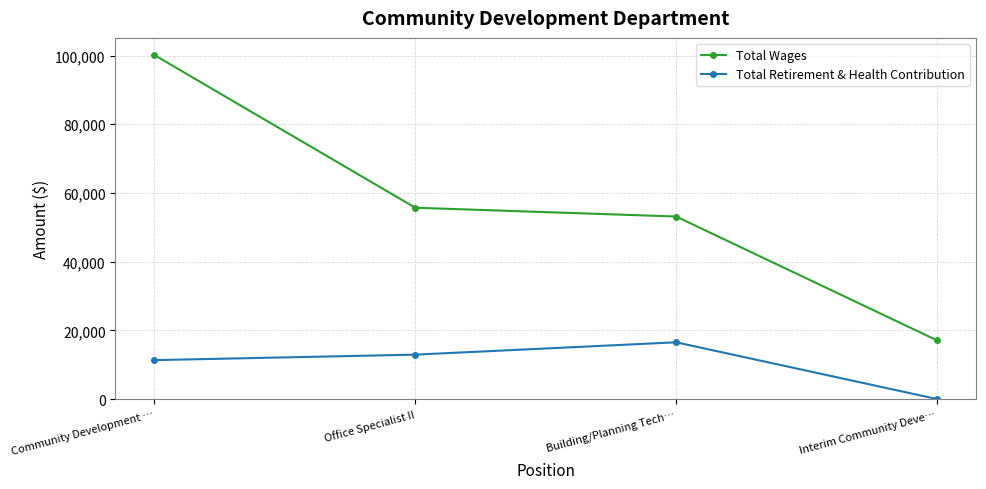

What is the difference between the highest and lowest values at Office Specialist II?

42774